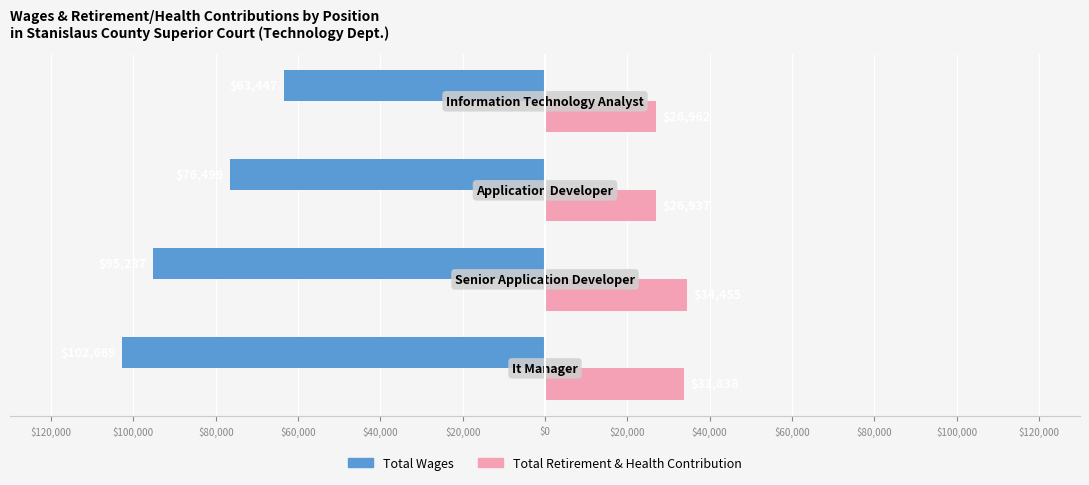

What is the difference between the maximum and minimum values in the Total Retirement & Health Contribution series?

7518